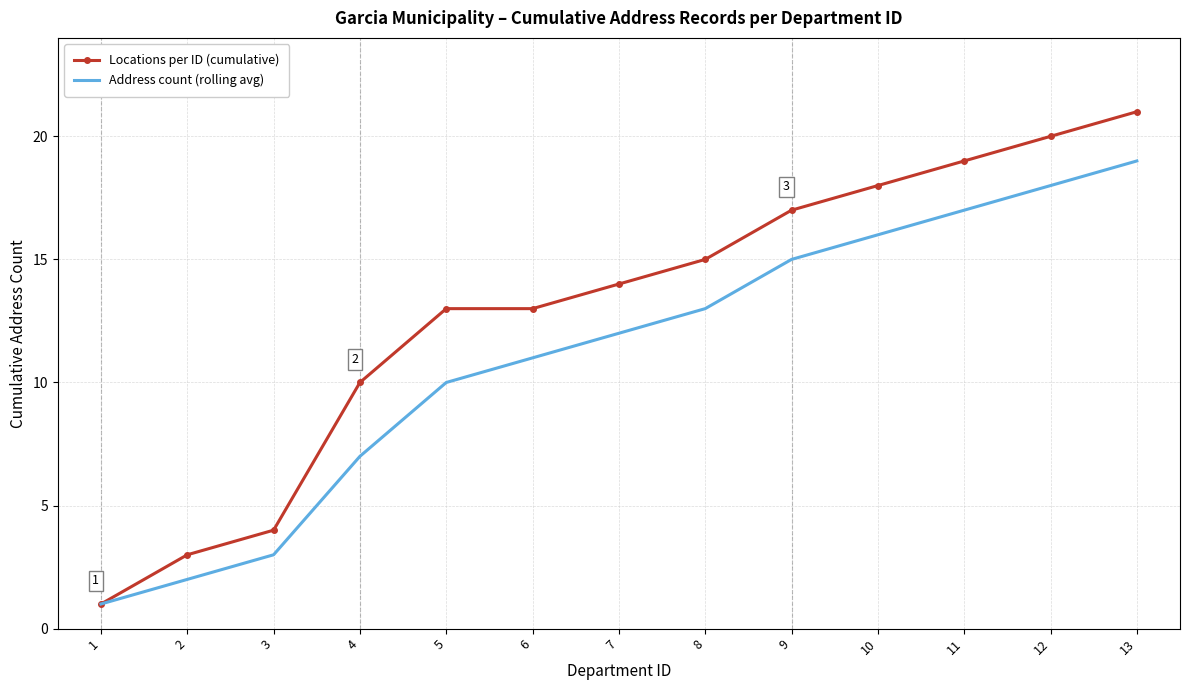

Reading left to right, transcribe all the data shown in this chart.

Locations per ID (cumulative): 1	3	4	10	13	13	14	15	17	18	19	20	21
Address count (rolling avg): 1	2	3	7	10	11	12	13	15	16	17	18	19